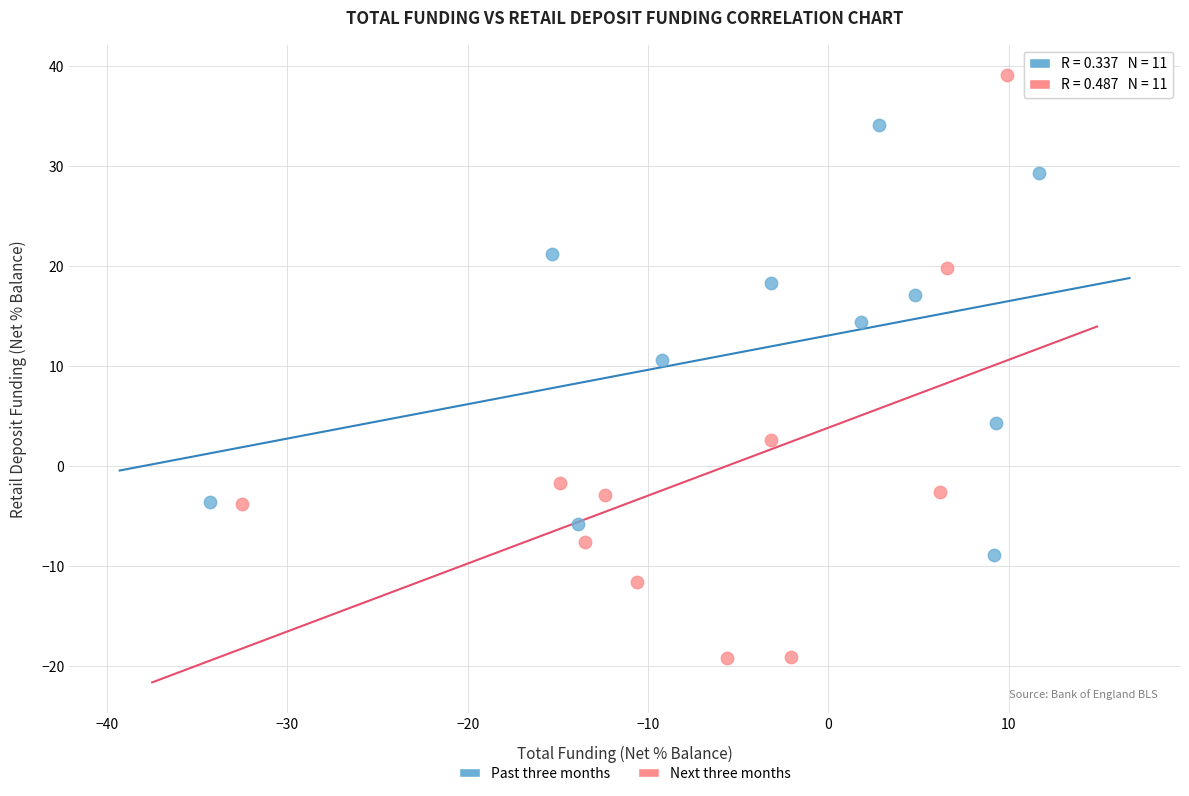

Which series has the widest spread of Y values?

Next three months